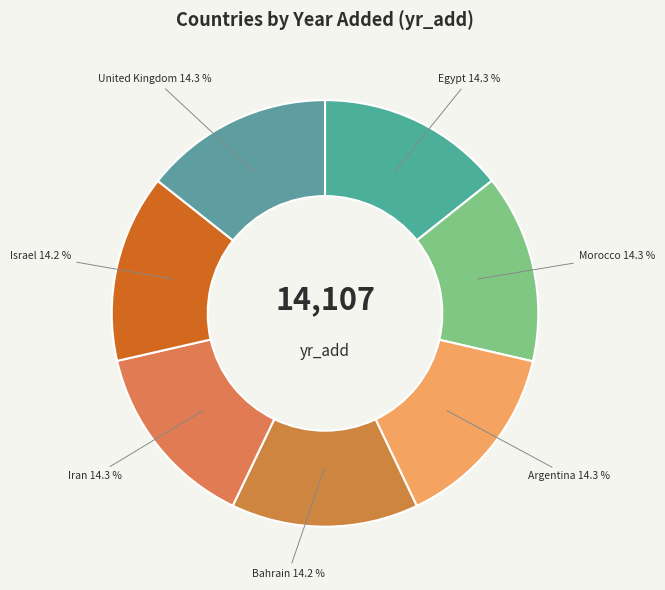

To the nearest percent, what portion does Argentina represent?

14%